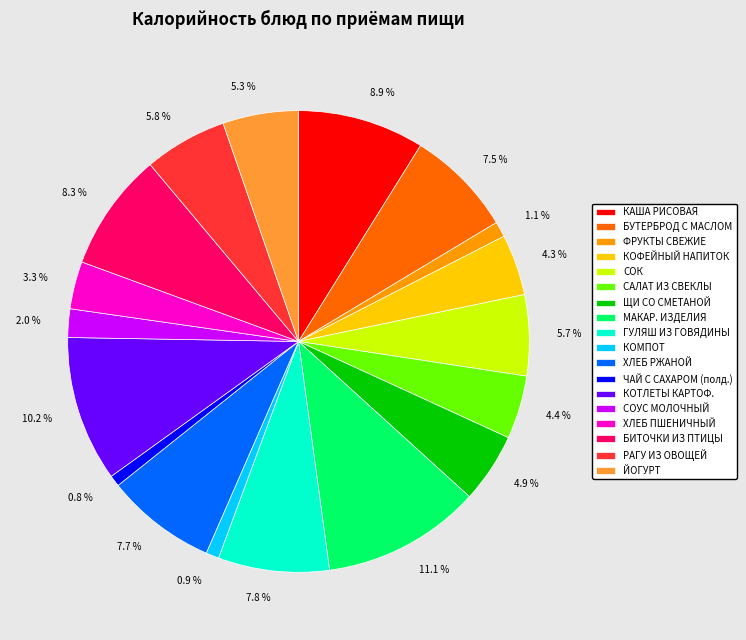

Is there a majority slice in this chart?

No